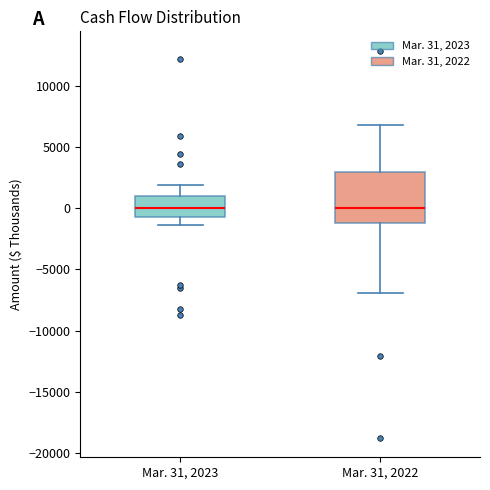

Reading left to right, read every box against the y-axis: the position of its median line, the range the box covers, and the ends of its whiskers. The values are not printed on the chart, so give them approximately, as read against the axis.

Mar. 31, 2023: median 0, box -1000 to 1000, whiskers -1500 to 2000
Mar. 31, 2022: median 0, box -1000 to 3000, whiskers -7000 to 7000